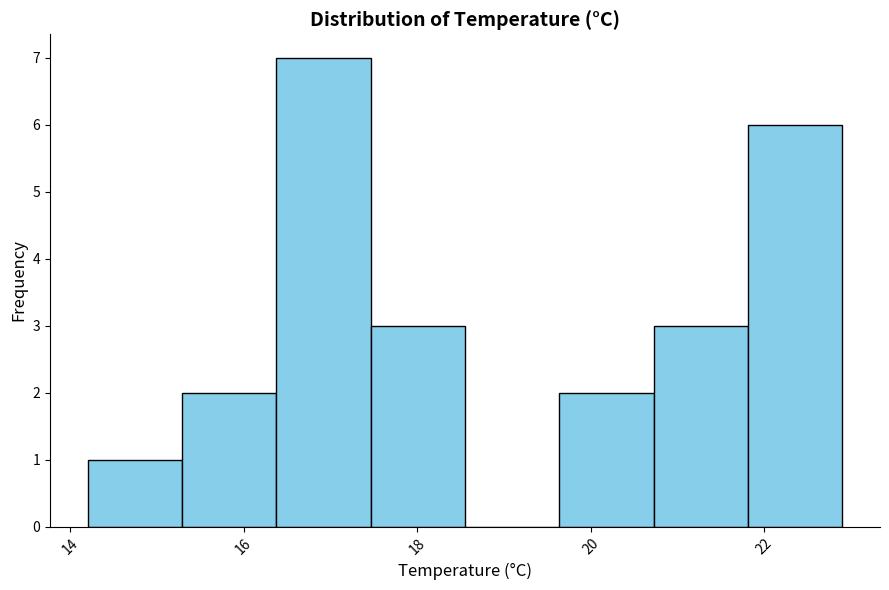

Reading left to right, list every bar in this chart as the range it spans on the x-axis followed by its height. Neither the bar edges nor the heights are printed on the chart, so give them approximately, as read against the axes.

14.2 to 15.2: 1
15.2 to 16.4: 2
16.4 to 17.4: 7
17.4 to 18.6: 3
18.6 to 19.6: 0
19.6 to 20.8: 2
20.8 to 21.8: 3
21.8 to 23.0: 6